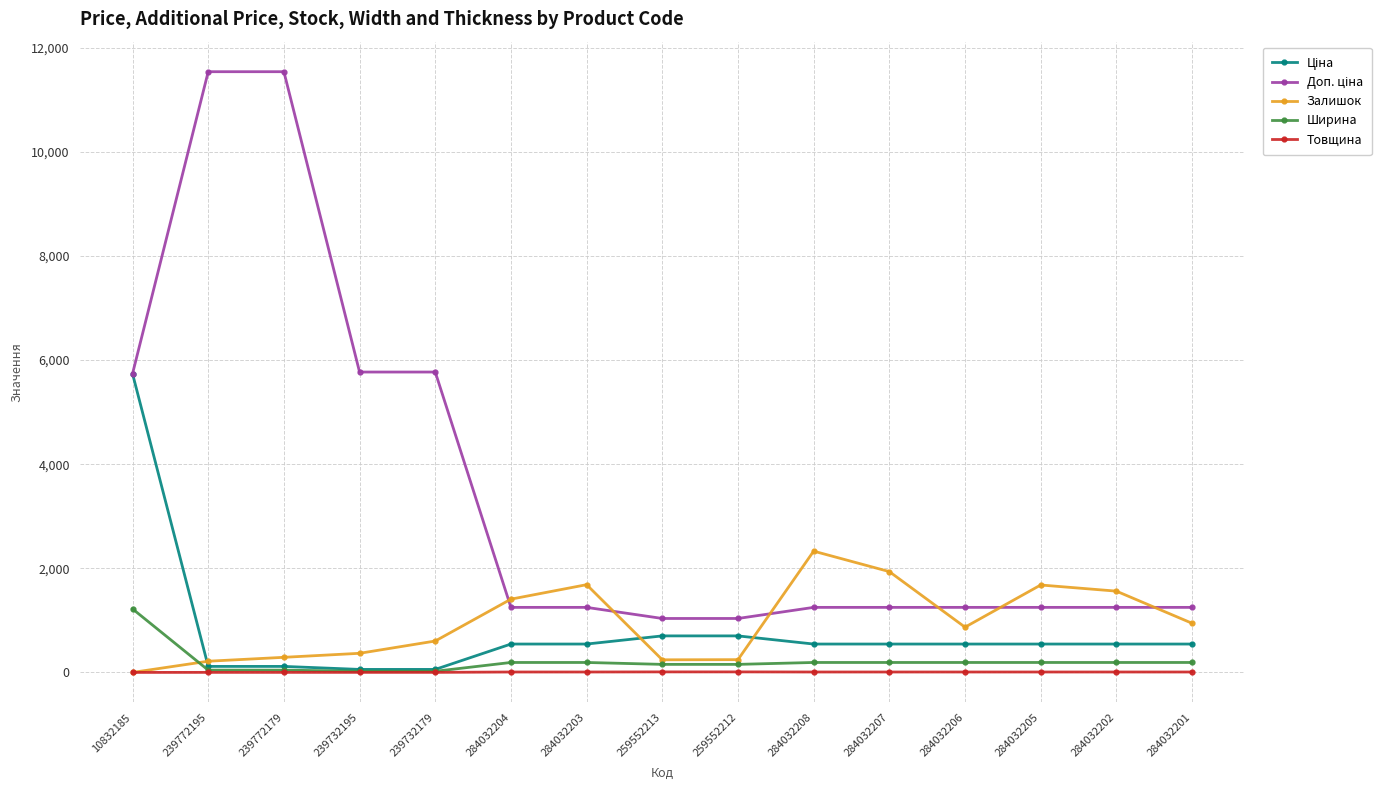

What is the maximum value for Ширина?

1220.0